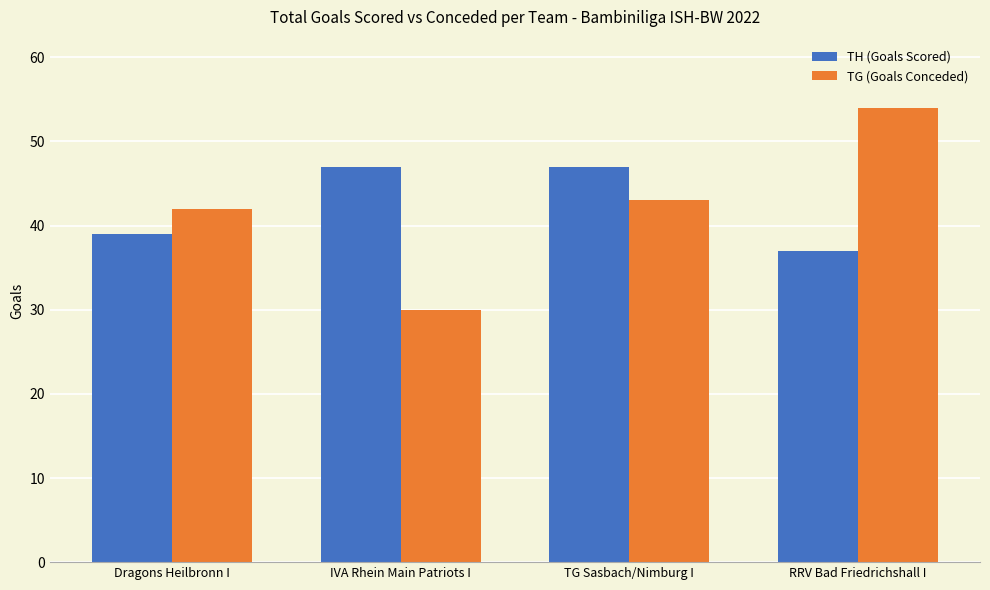

What is the total value across all series at IVA Rhein Main Patriots I?

77